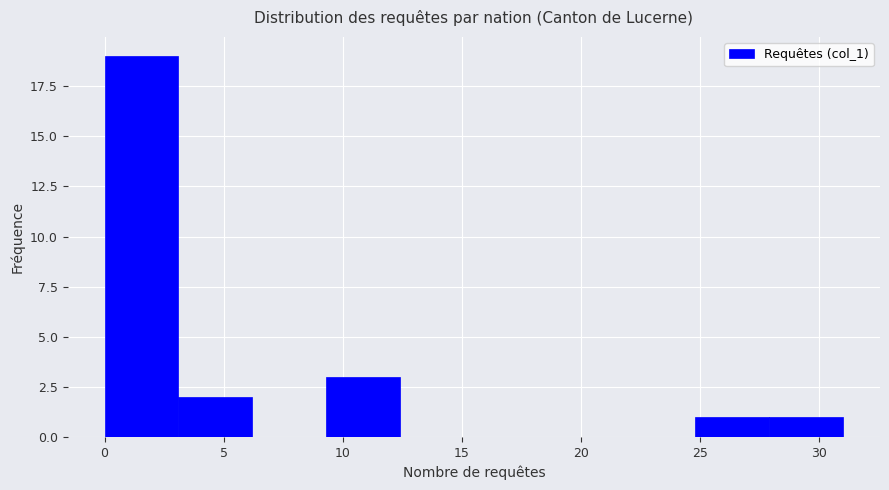

What is the height of the bar covering 9.3 to 12.4 on the x-axis? Neither the bar edges nor the heights are printed on the chart, so give them approximately, as read against the axes.

3